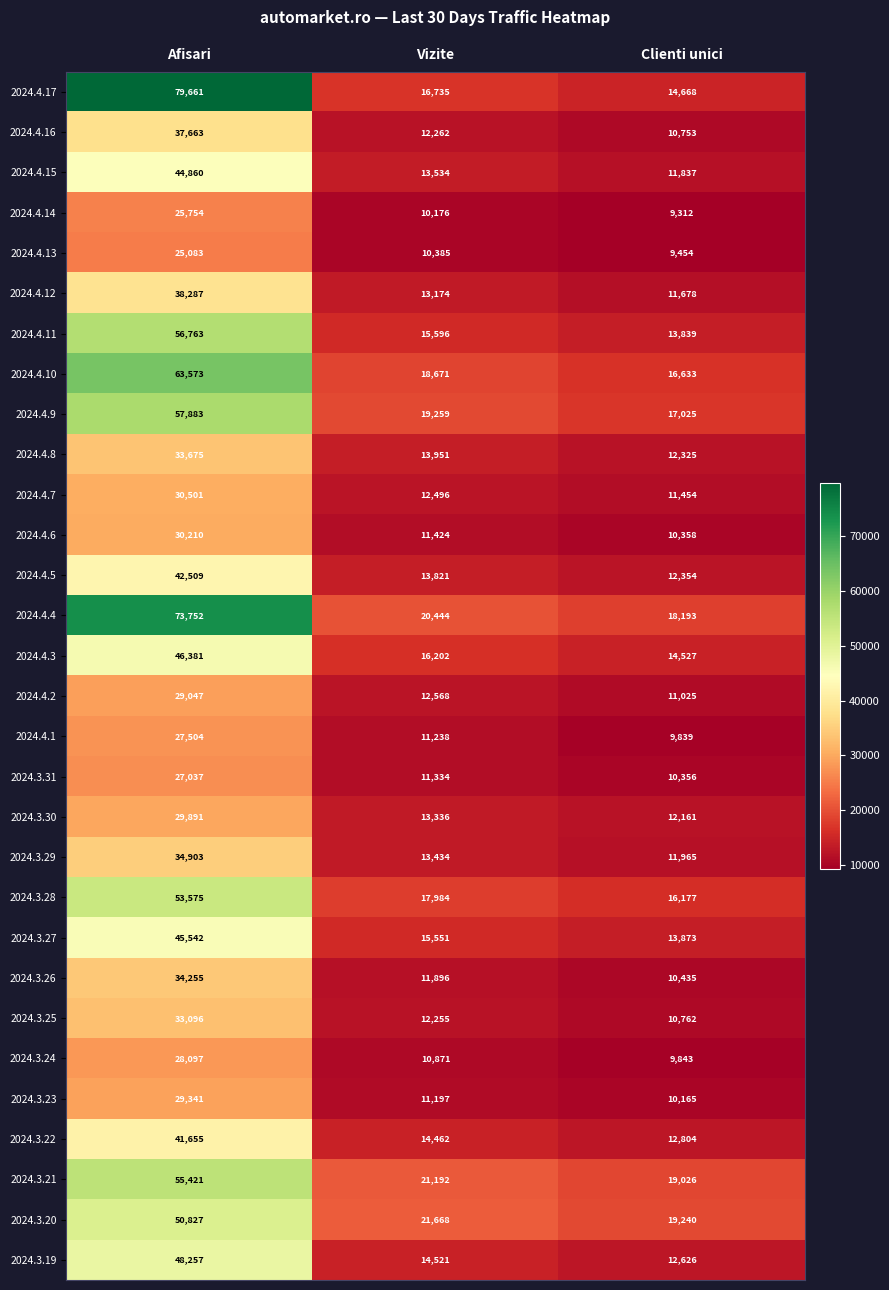

True or false: 2024.4.13 has a value of 25083 at Afisari.

True